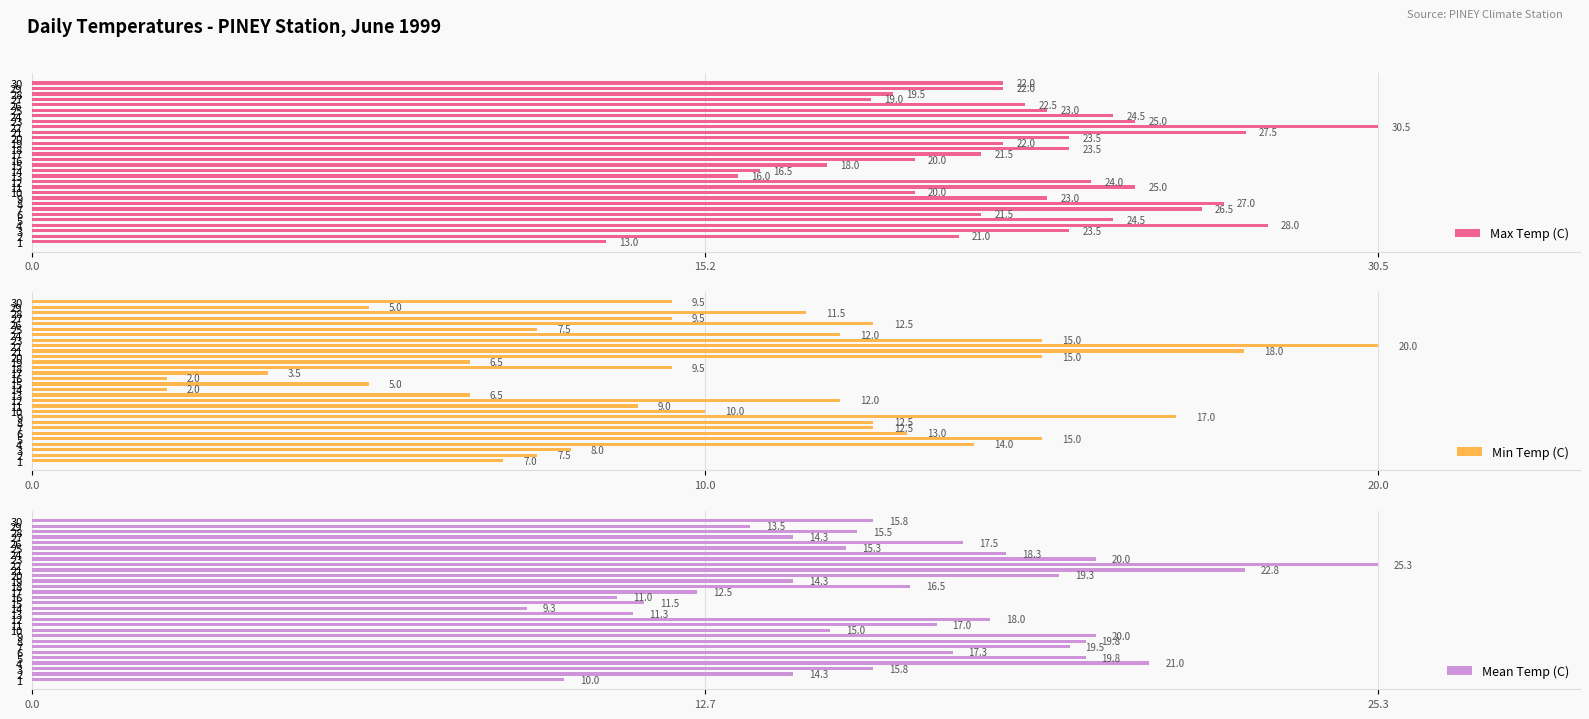

List the series in order of their overall mean, highest first.

Max Temp (C), Mean Temp (C), Min Temp (C)